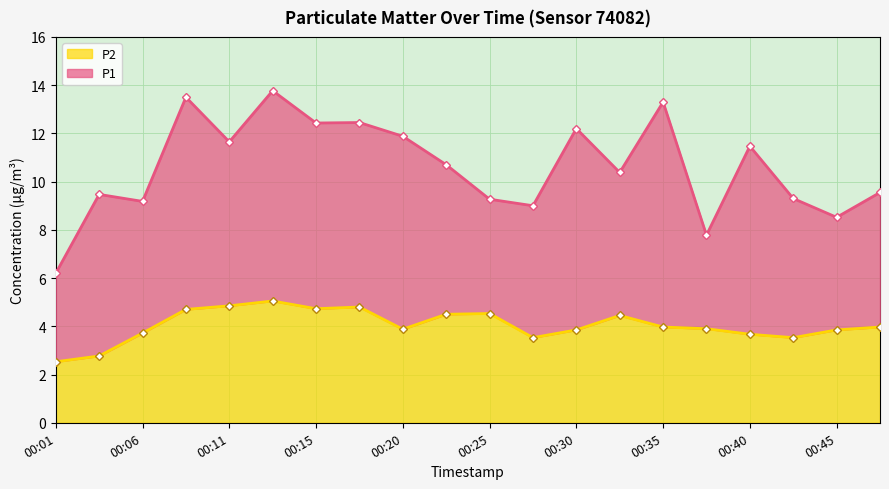

Reading right to left, what are all the values shown in this chart?

P1: 00:48=9.6	00:45=8.5	00:43=9.3	00:40=11.5	00:38=7.8	00:35=13.3	00:33=10.4	00:30=12.2	00:28=9.0	00:25=9.3	00:23=10.7	00:20=11.9	00:18=12.4	00:15=12.4	00:13=13.8	00:11=11.7	00:08=13.5	00:06=9.2	00:03=9.5	00:01=6.2
P2: 00:48=4.0	00:45=3.9	00:43=3.5	00:40=3.7	00:38=3.9	00:35=4.0	00:33=4.5	00:30=3.9	00:28=3.5	00:25=4.5	00:23=4.5	00:20=3.9	00:18=4.8	00:15=4.7	00:13=5.0	00:11=4.8	00:08=4.7	00:06=3.7	00:03=2.8	00:01=2.5